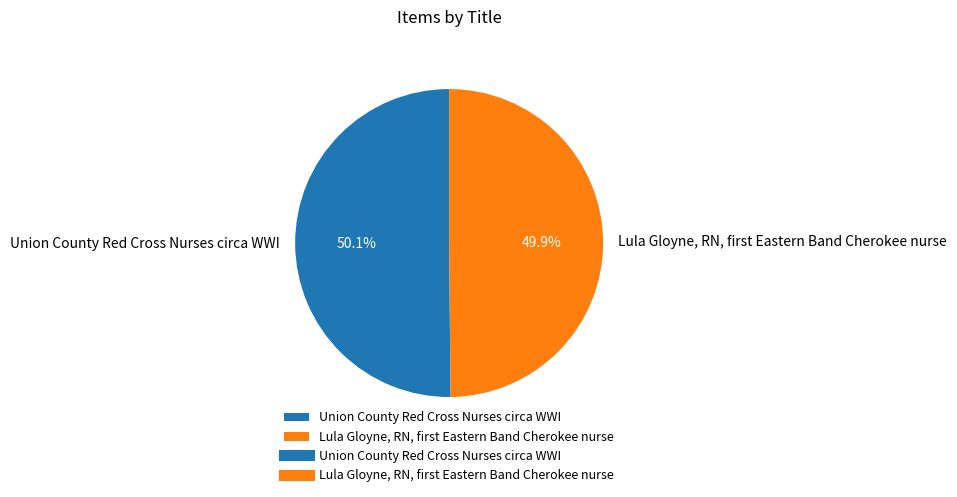

True or false: Union County Red Cross Nurses circa WWI accounts for 38% of the total.

False